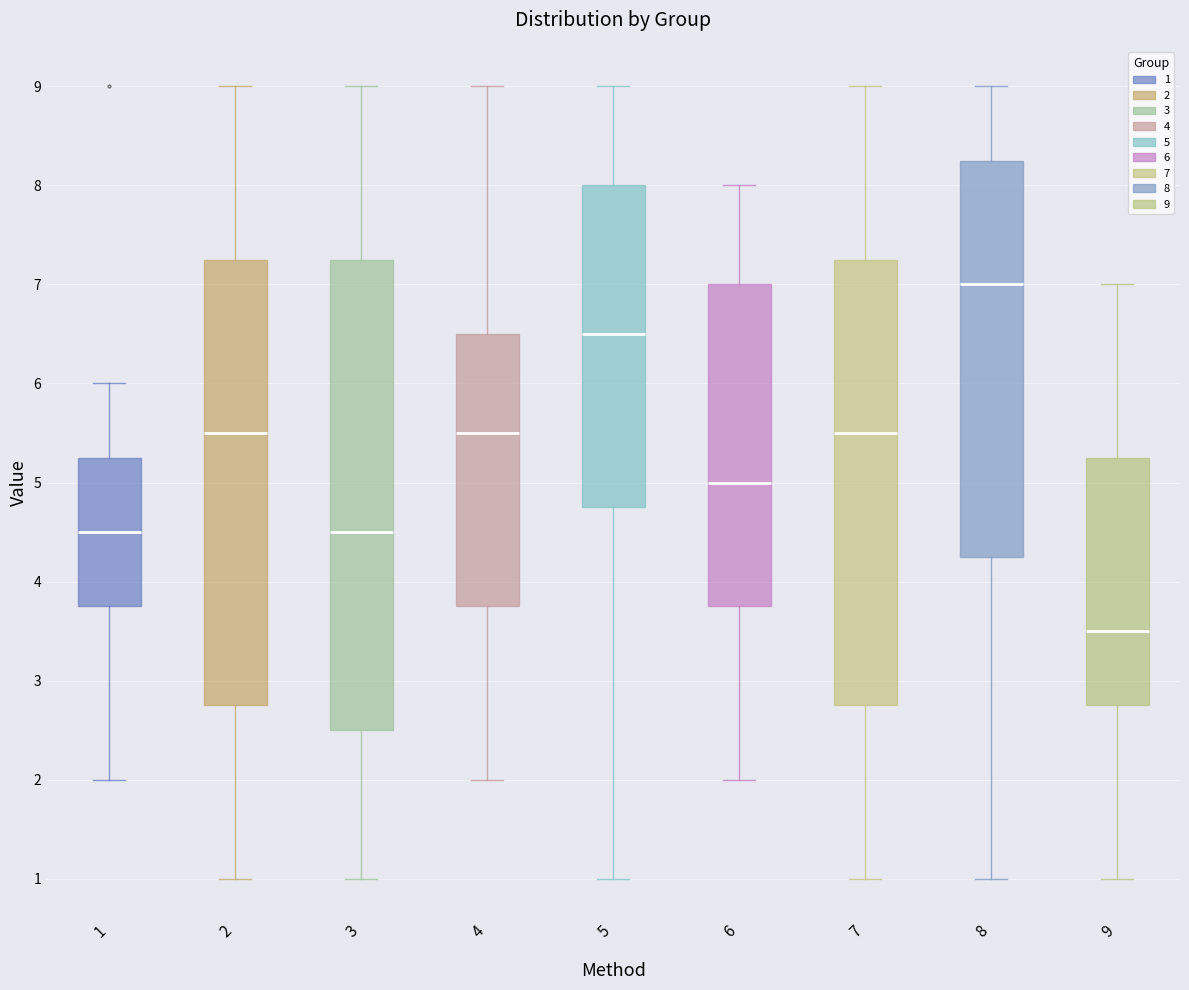

Reading left to right, read every box against the y-axis: the position of its median line, the range the box covers, and the ends of its whiskers. The values are not printed on the chart, so give them approximately, as read against the axis.

1: median 4.5, box 3.8 to 5.3, whiskers 2.0 to 6.0
2: median 5.5, box 2.8 to 7.3, whiskers 1.0 to 9.0
3: median 4.5, box 2.5 to 7.3, whiskers 1.0 to 9.0
4: median 5.5, box 3.8 to 6.5, whiskers 2.0 to 9.0
5: median 6.5, box 4.8 to 8.0, whiskers 1.0 to 9.0
6: median 5.0, box 3.8 to 7.0, whiskers 2.0 to 8.0
7: median 5.5, box 2.8 to 7.3, whiskers 1.0 to 9.0
8: median 7.0, box 4.3 to 8.3, whiskers 1.0 to 9.0
9: median 3.5, box 2.8 to 5.3, whiskers 1.0 to 7.0